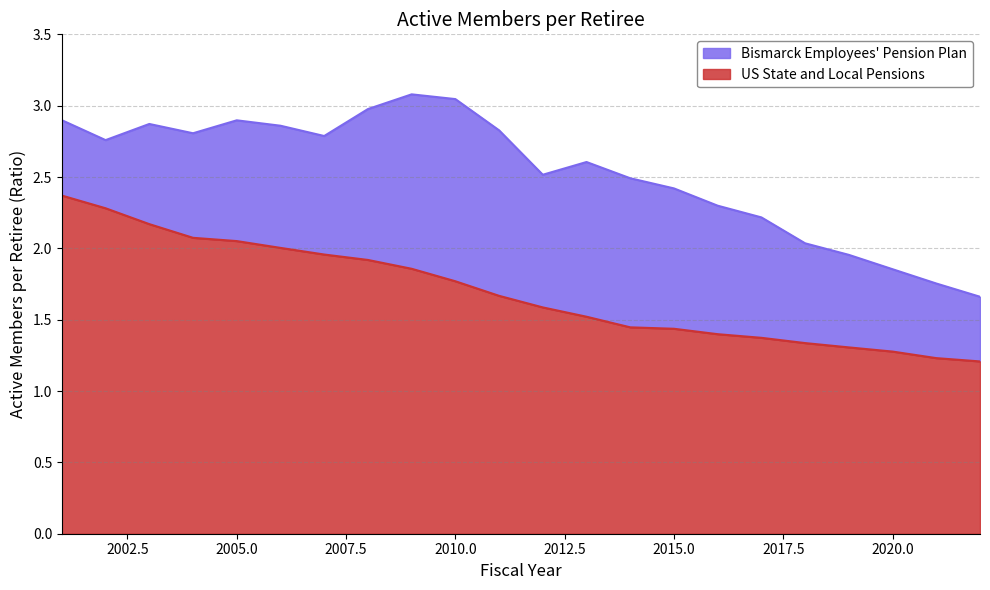

What is the sum of all Bismarck Employees' Pension Plan values?

55.6